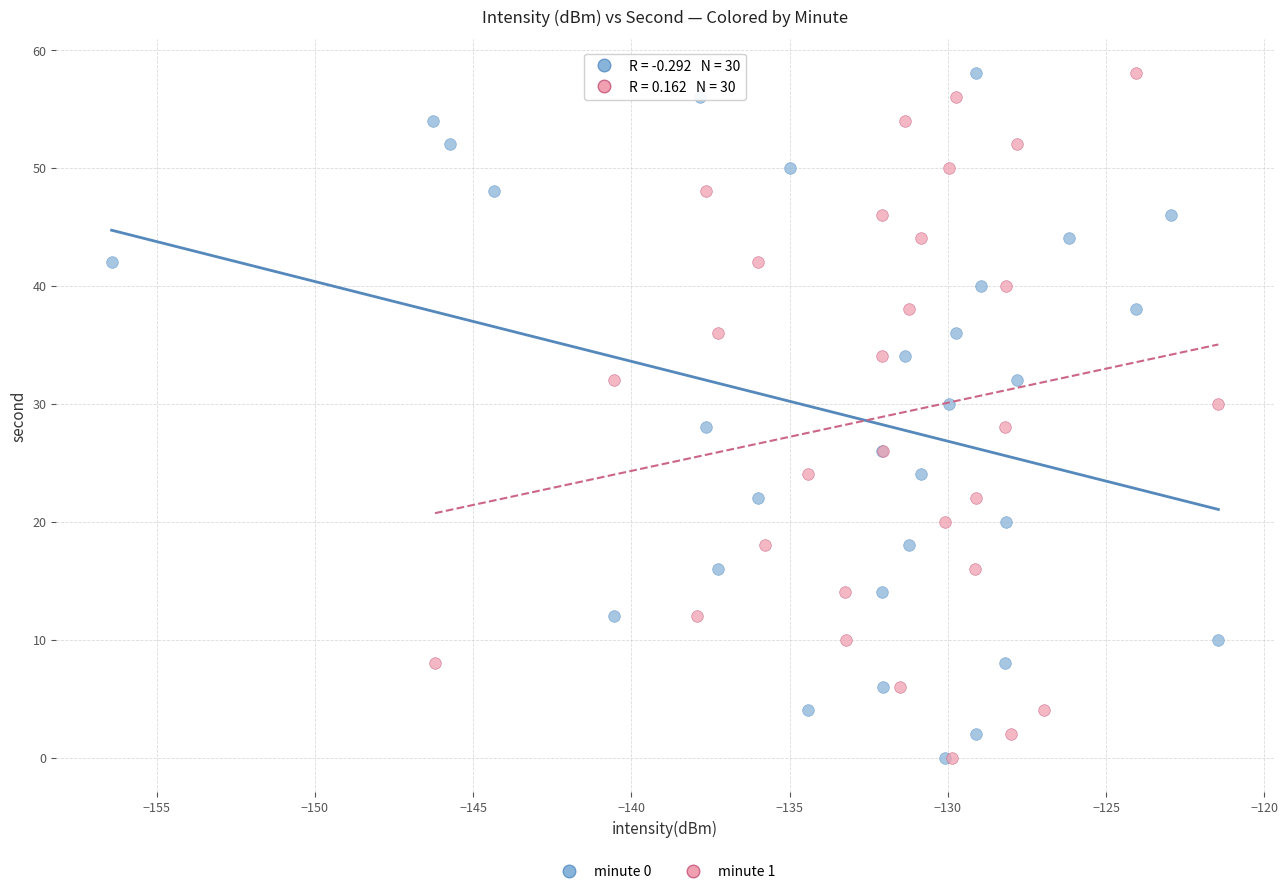

What are all the series names shown in the legend?

minute 0, minute 1